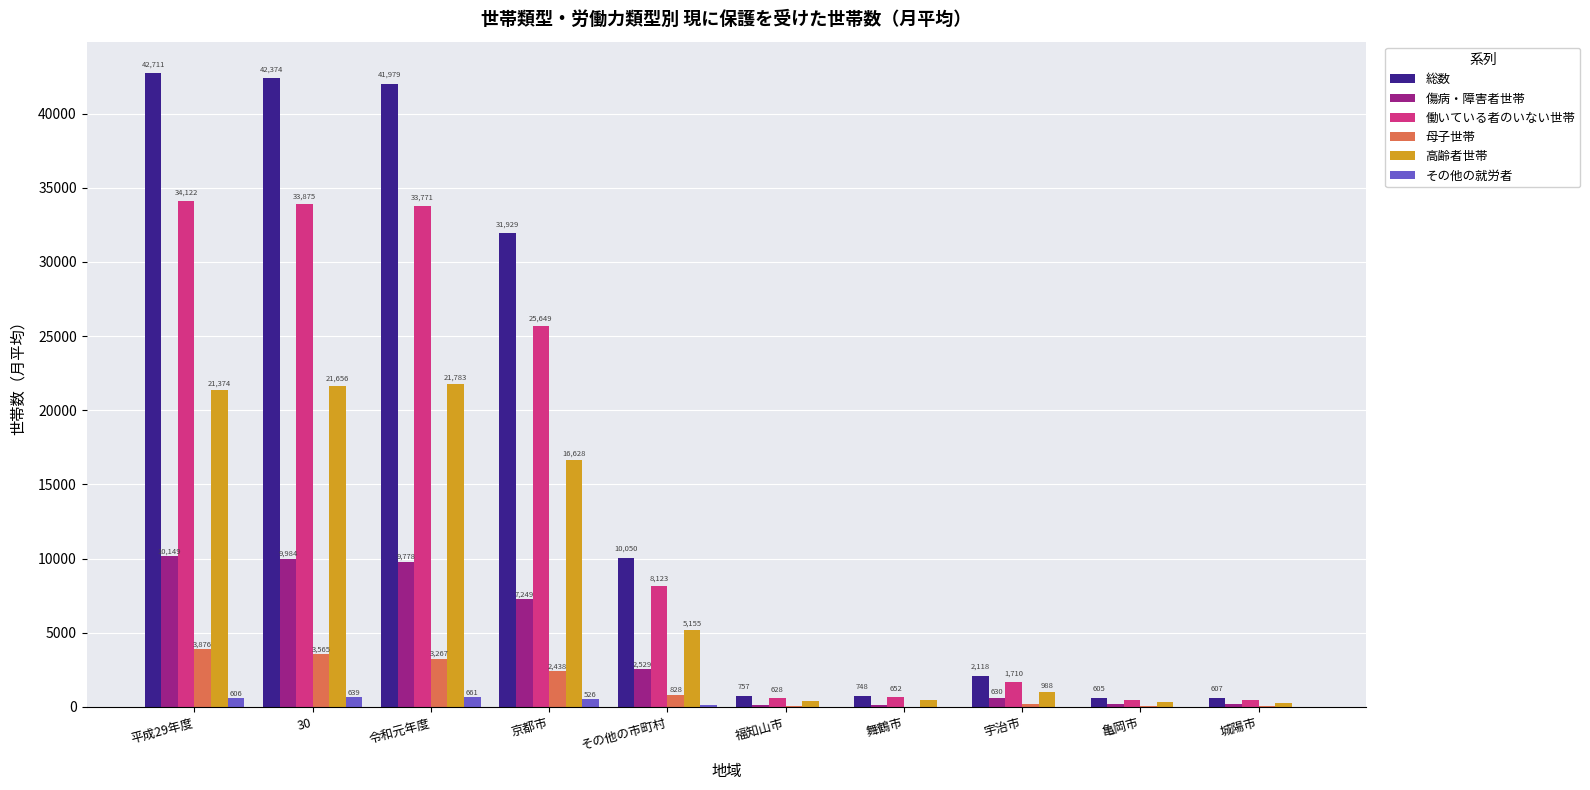

What is the maximum value for 傷病・障害者世帯?

10148.8